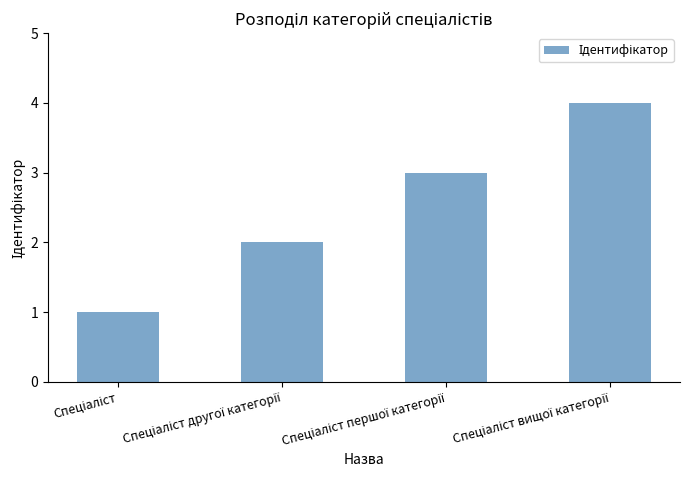

What is the difference between the maximum and second lowest values?

2